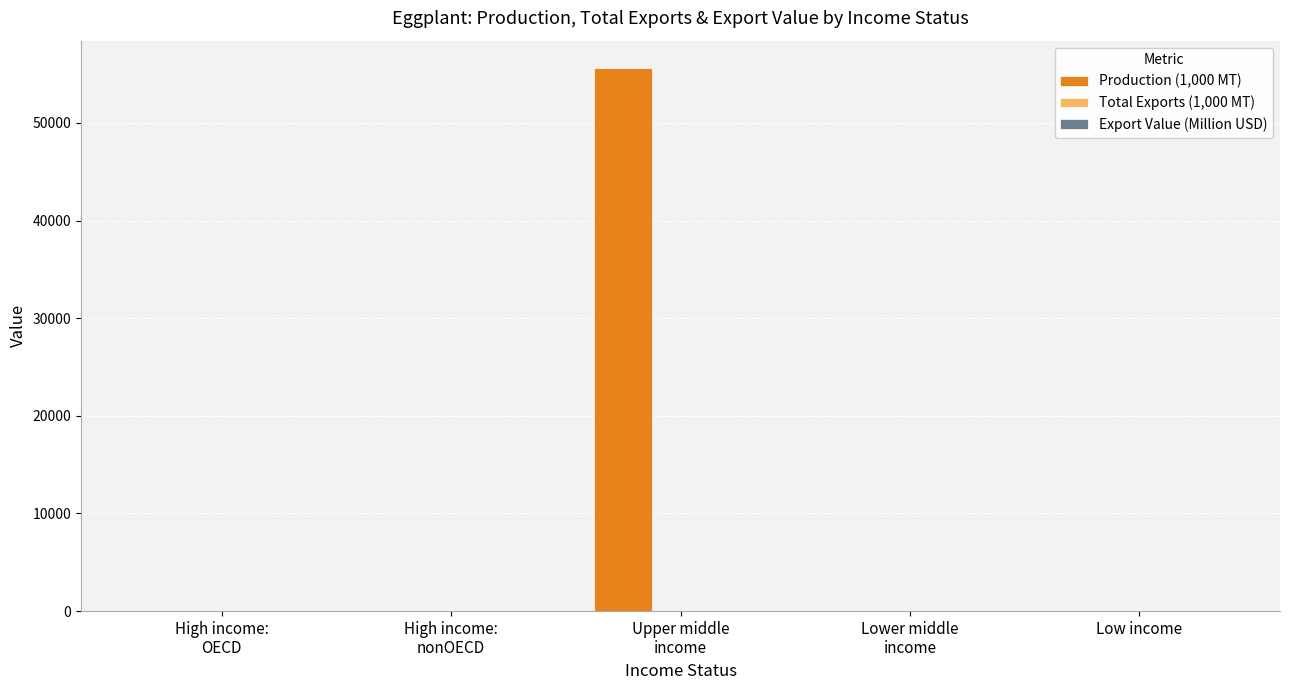

Which series has the largest total across all categories?

Production (1,000 MT)